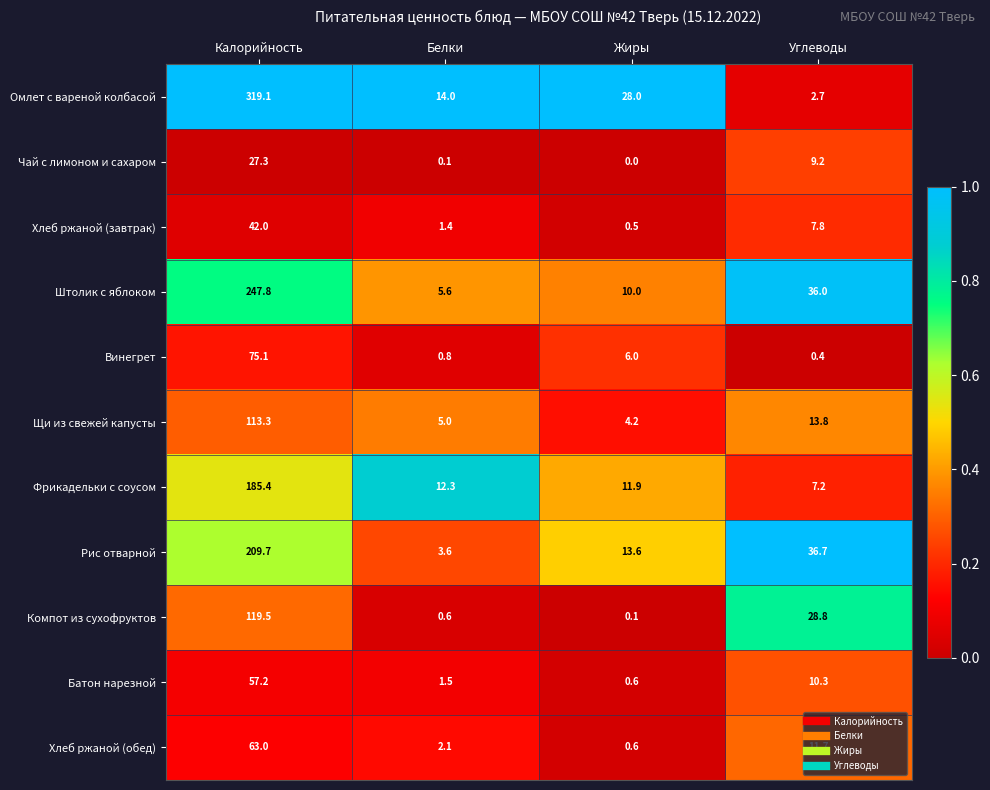

What is the total value across all series at Белки?

47.0